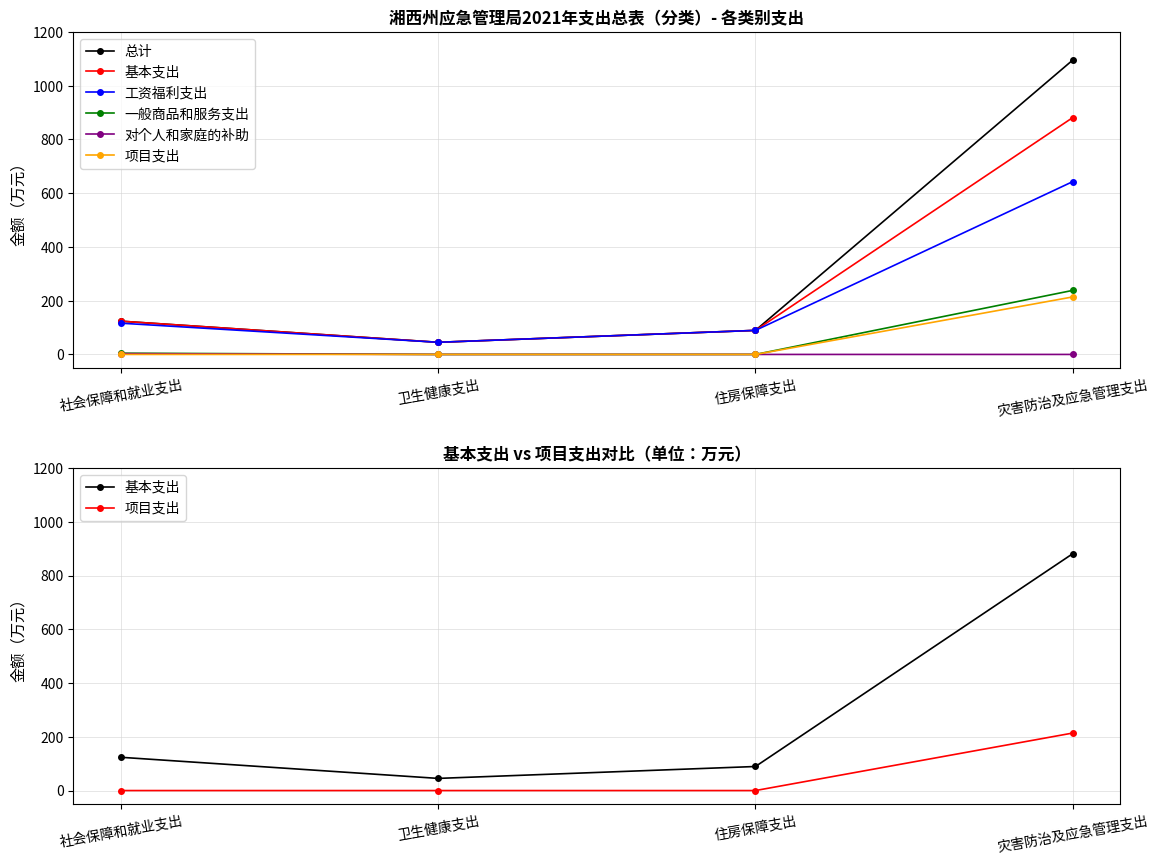

True or false: 对个人和家庭的补助 has more than 2 interior local peaks.

False